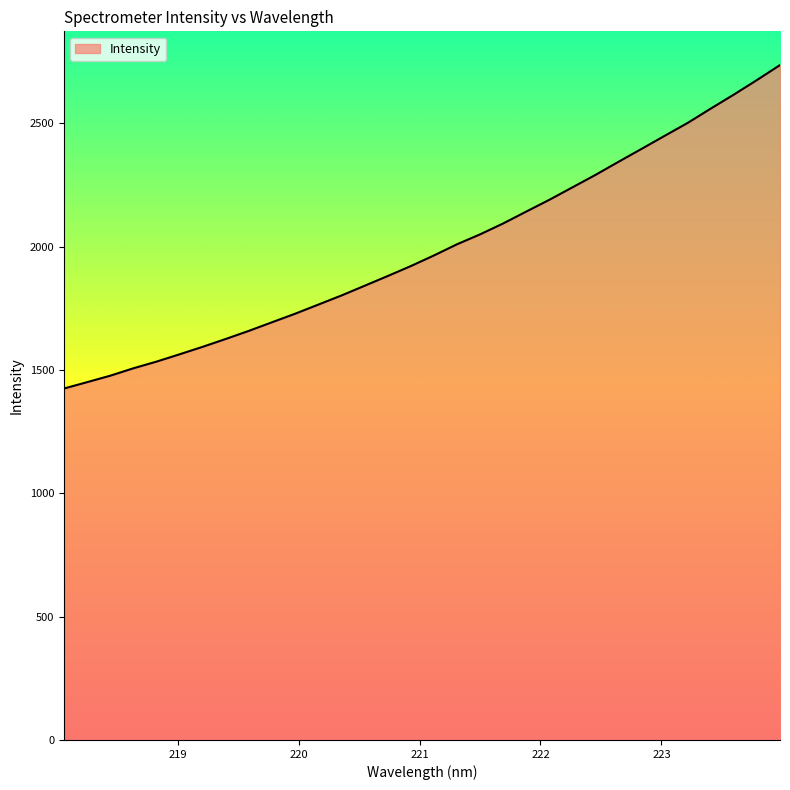

What is the greatest value displayed?

2735.5